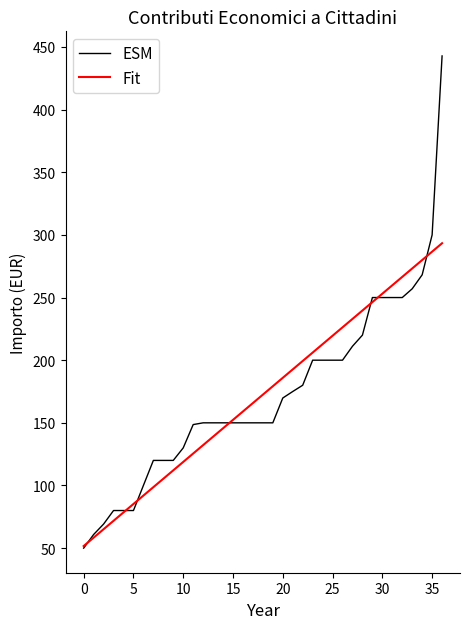

What is the minimum value for Fit?

51.7